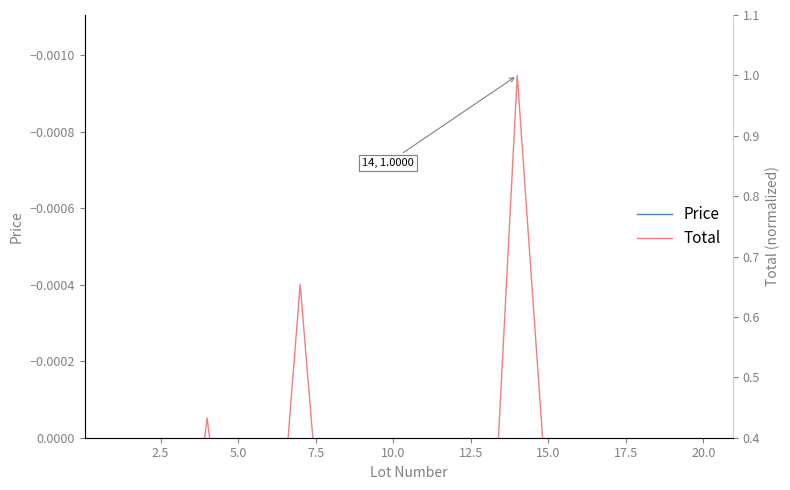

Which category has the lowest value in the Total series?

12.5